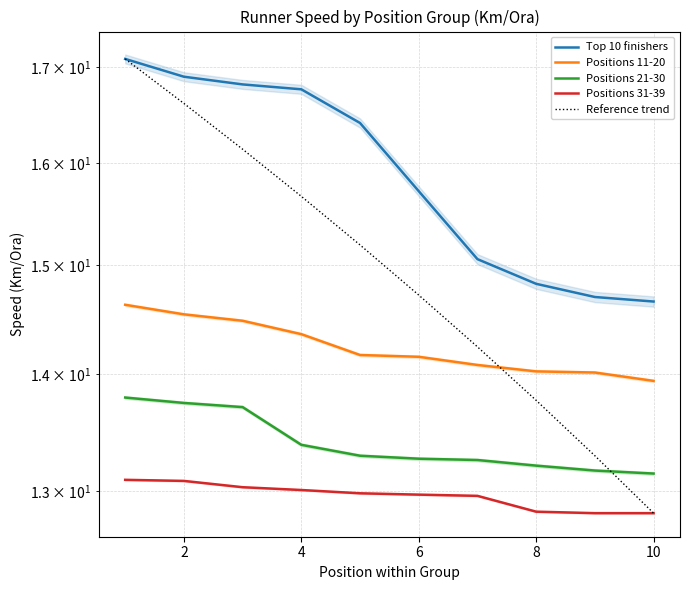

Between 8 and 9, which series saw the biggest shift?

Reference trend